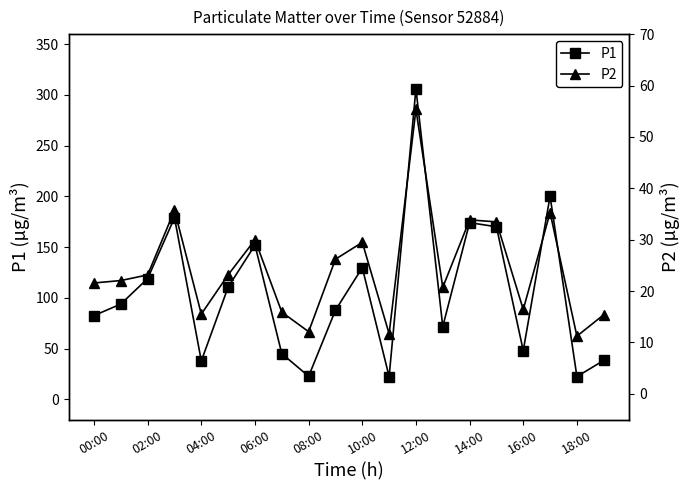

At which category does P1 reach its first local valley?

04:00